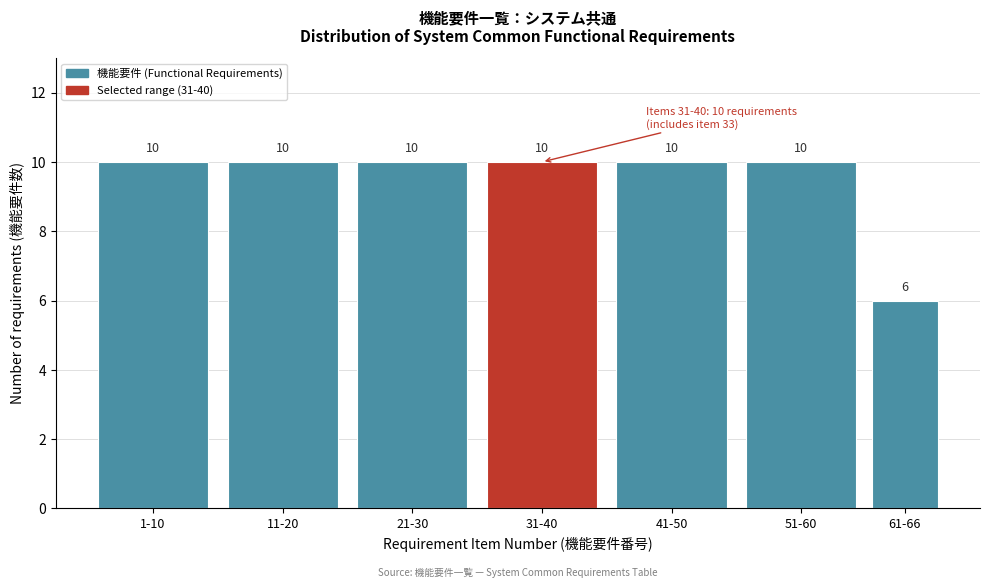

Reading left to right, extract all data points from this chart.

10	10	10	10	10	10	6